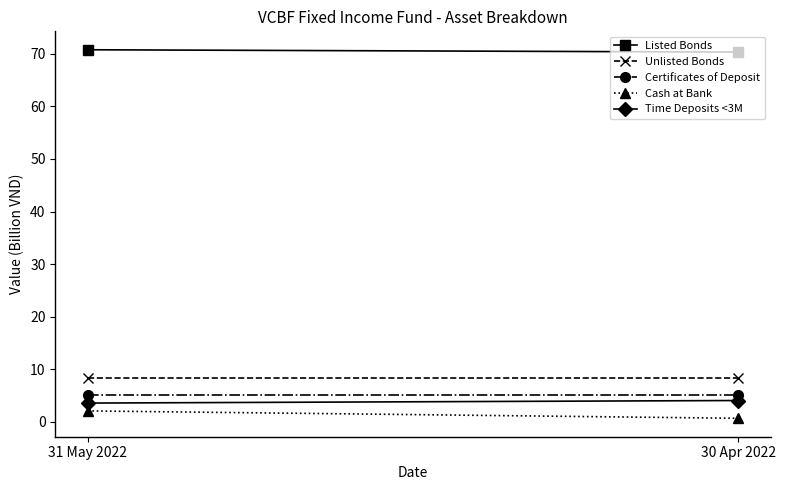

Which category has the lowest value across all series?

30 Apr 2022